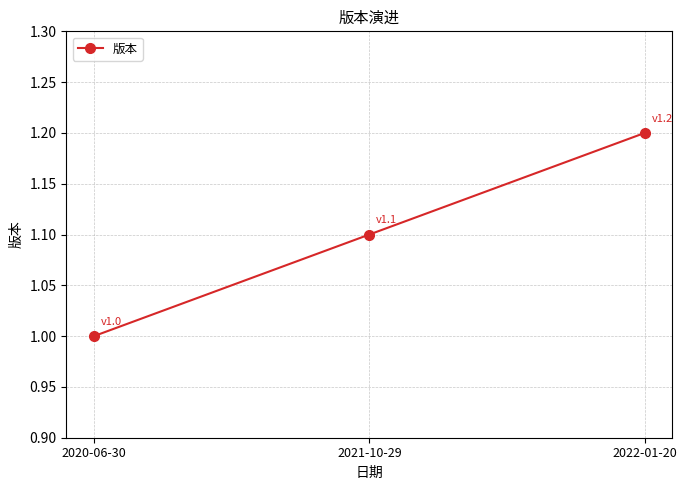

What is the greatest value displayed?

1.2